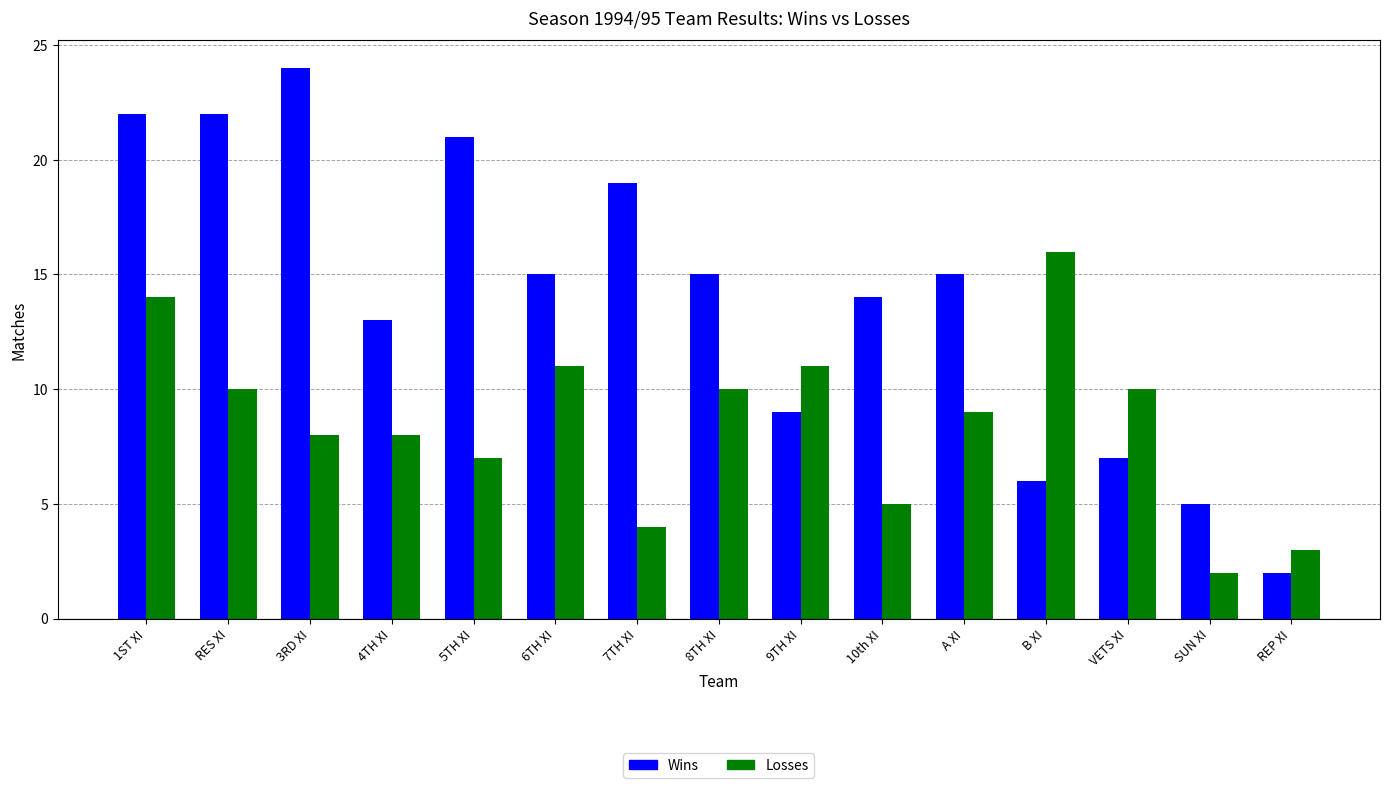

How many data points in Losses are less than 9?

7